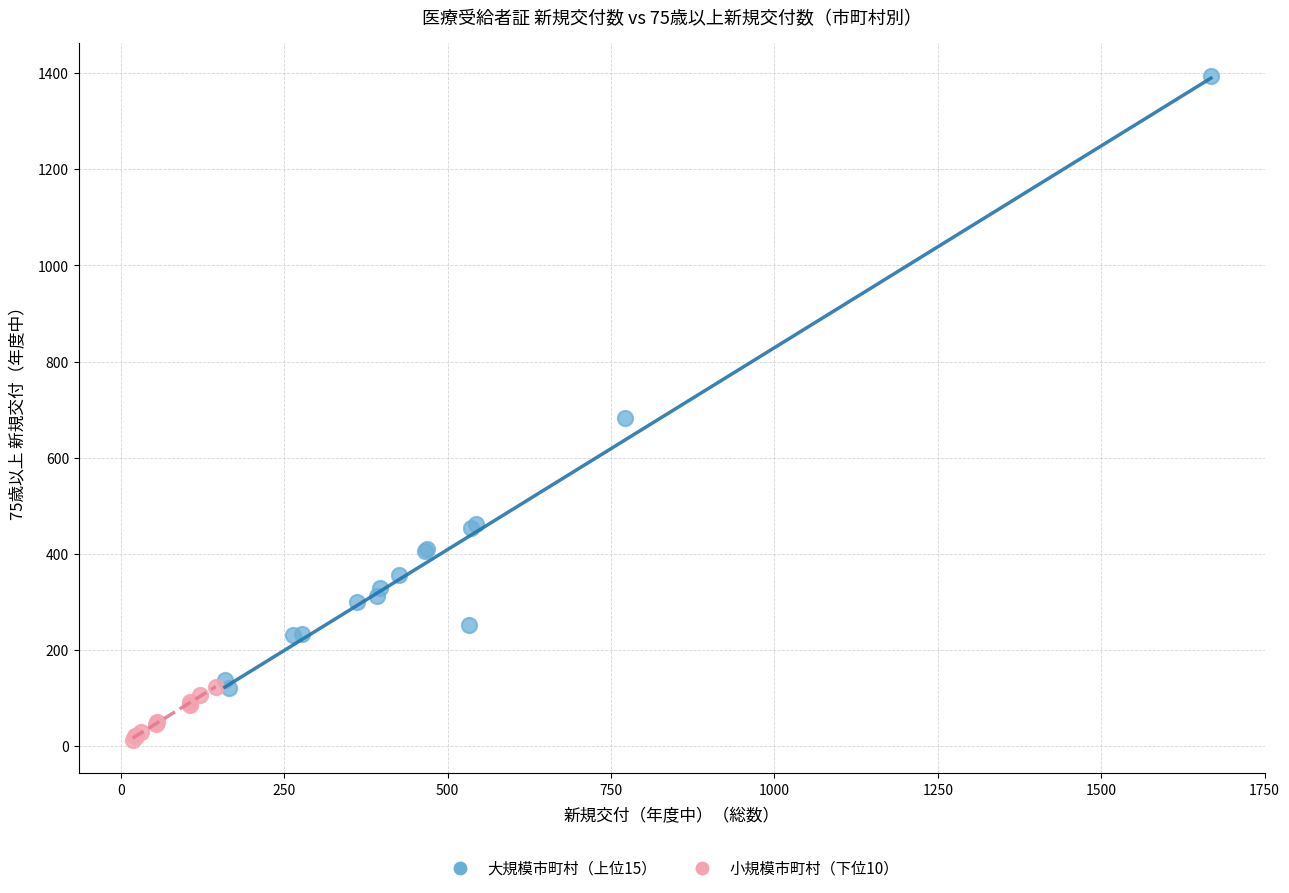

Which series contains the lowest Y value?

小規模市町村（下位10）